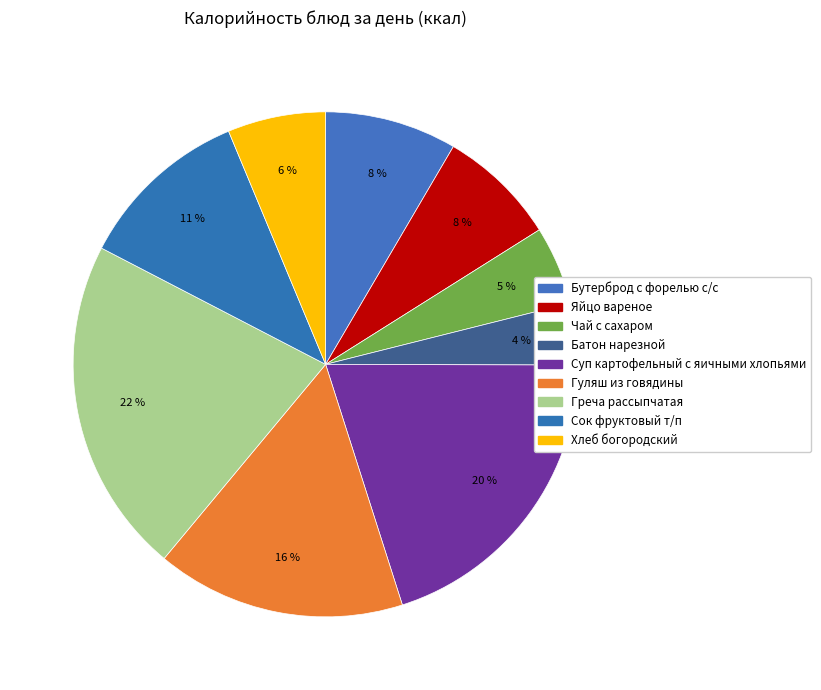

To the nearest percent, what is the average slice percentage?

11%